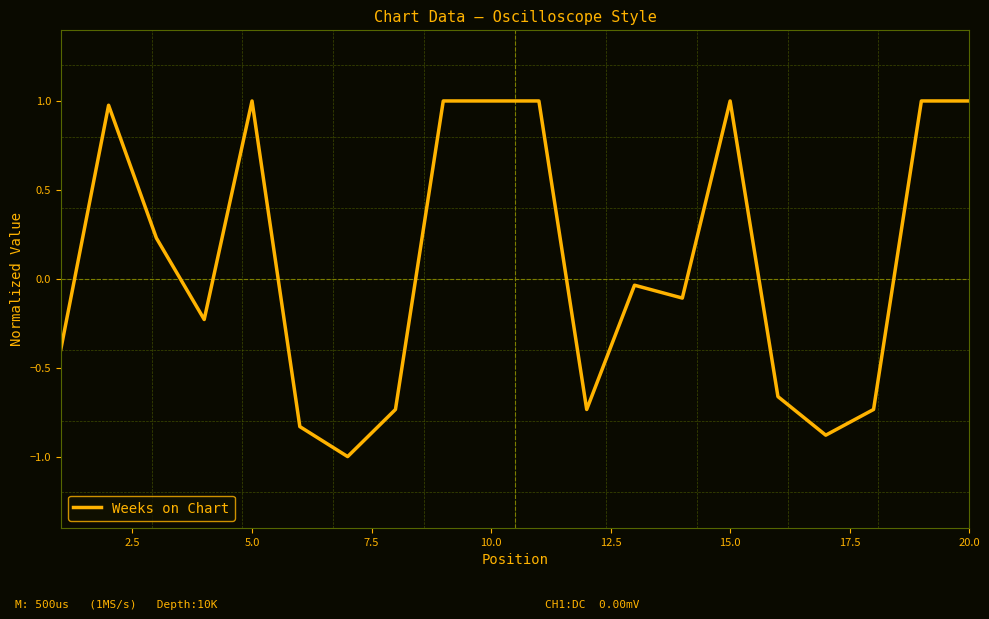

What is the difference between the maximum and minimum values?

2.0